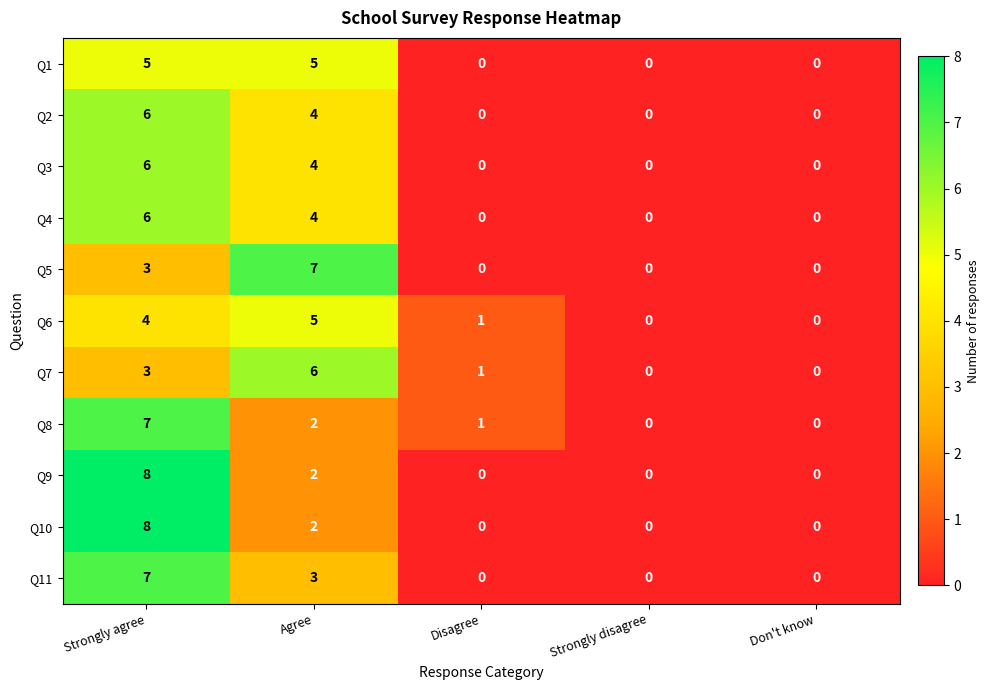

At which label is Q3 closest to 3?

Agree